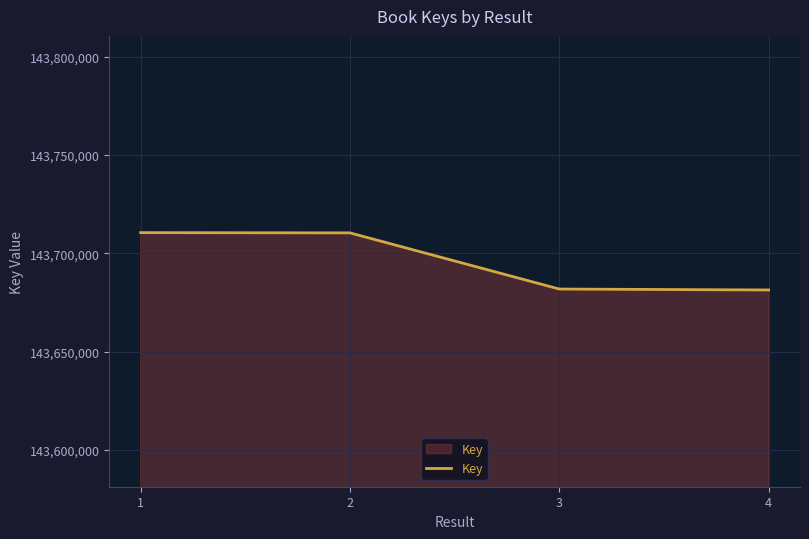

True or false: the data has more than 1 interior local peaks.

False